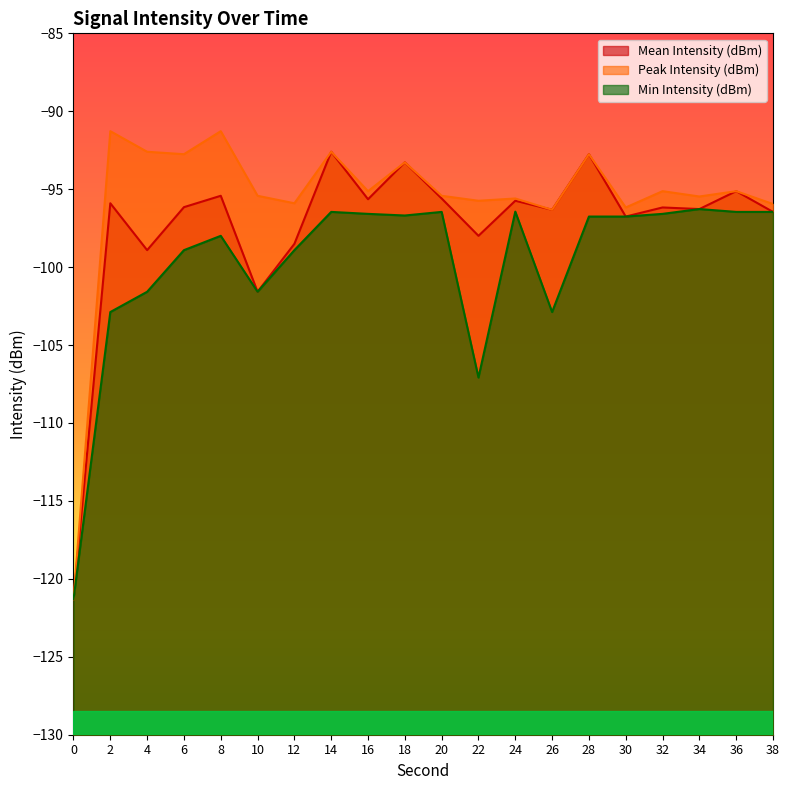

What is the difference between the Mean Intensity (dBm) values at 38 and 30?

0.3